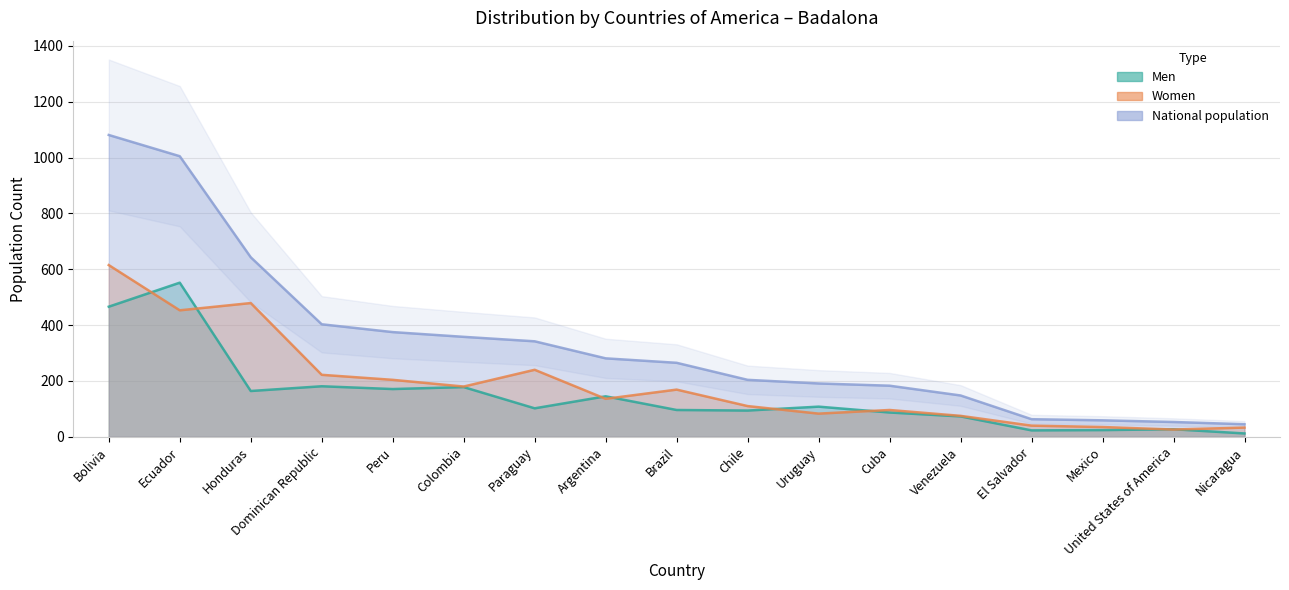

What is the difference between the National population values at Cuba and Venezuela?

35